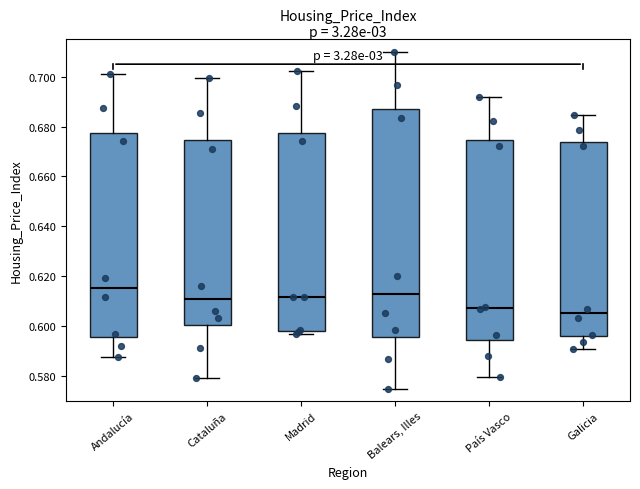

Which box's median line is the highest?

Andalucía